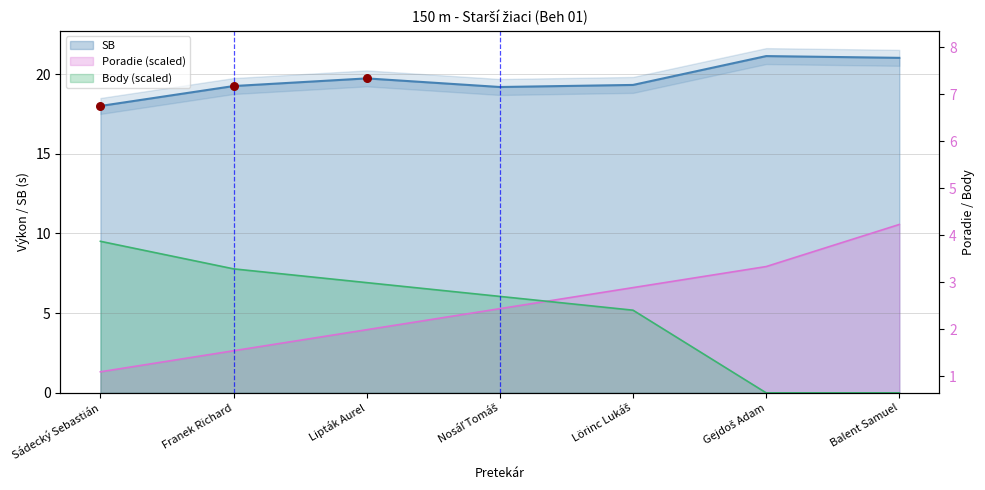

Is the value of Body at Balent Samuel greater than the value of Poradie at Franek Richard?

No